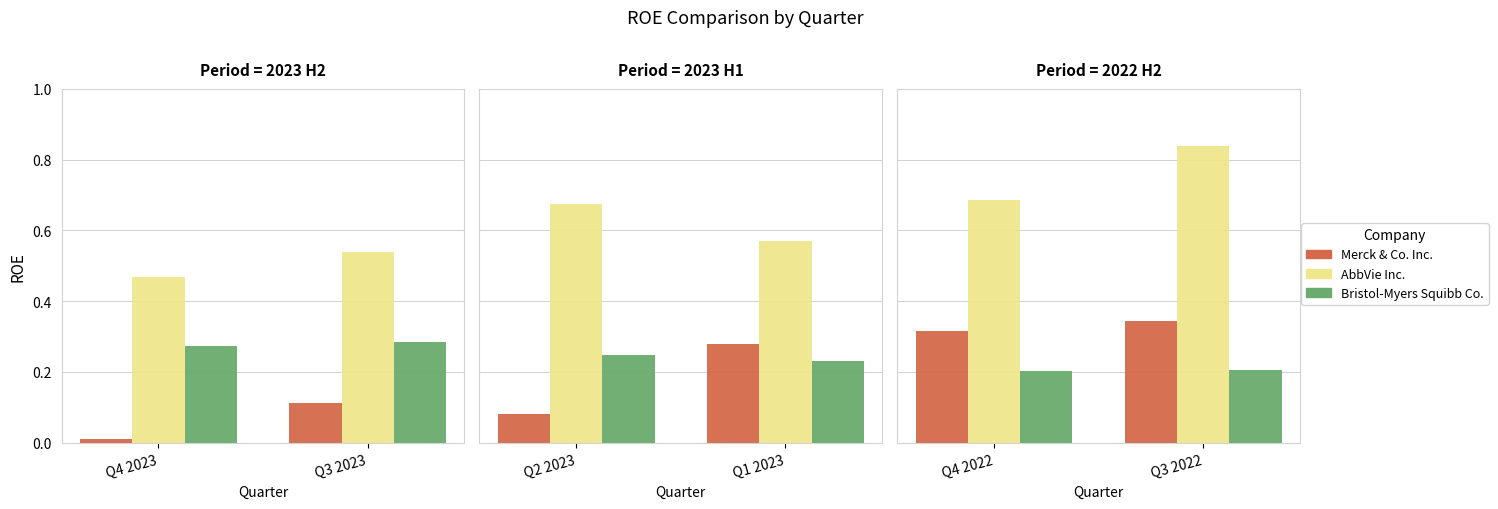

What is the maximum value shown in the chart?

0.8